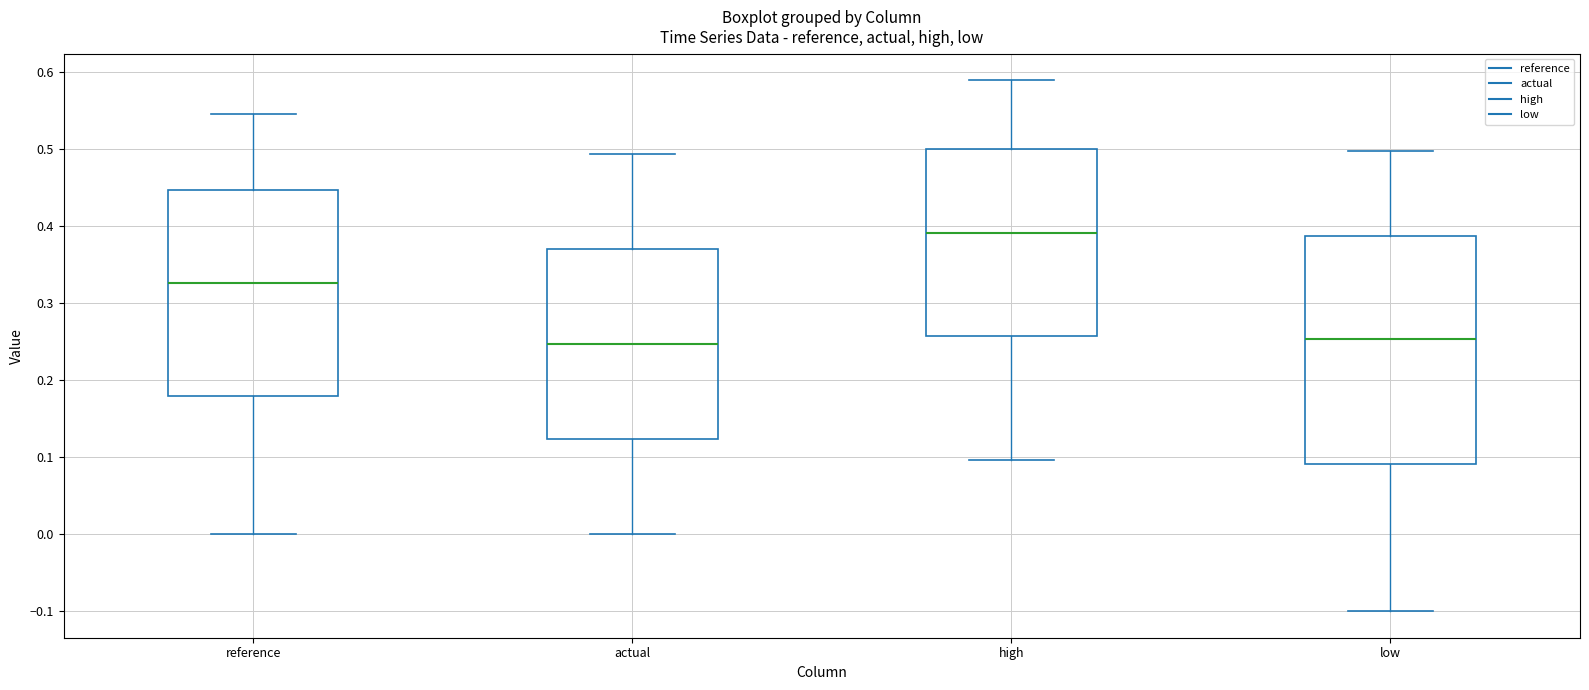

Comparing the boxes themselves (not the whiskers), which one is the tallest?

low